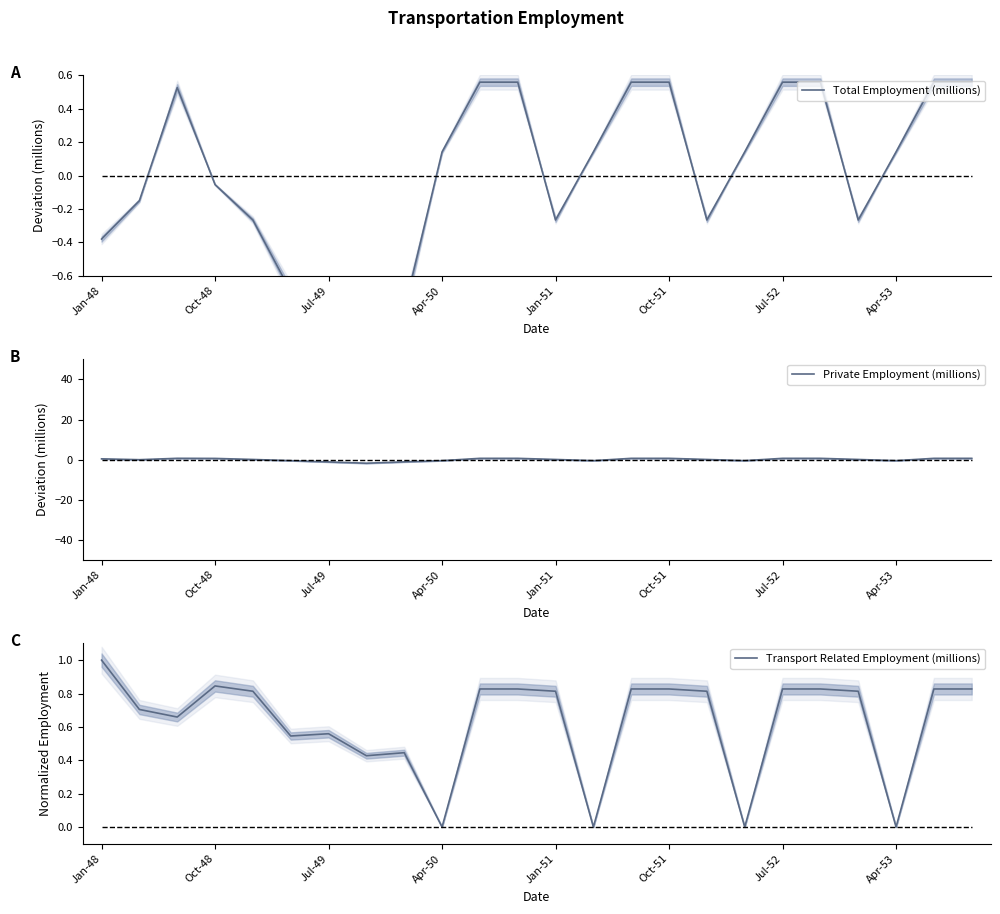

True or false: Total Employment (millions) and Transport Related Employment (millions) intersect in this chart.

True